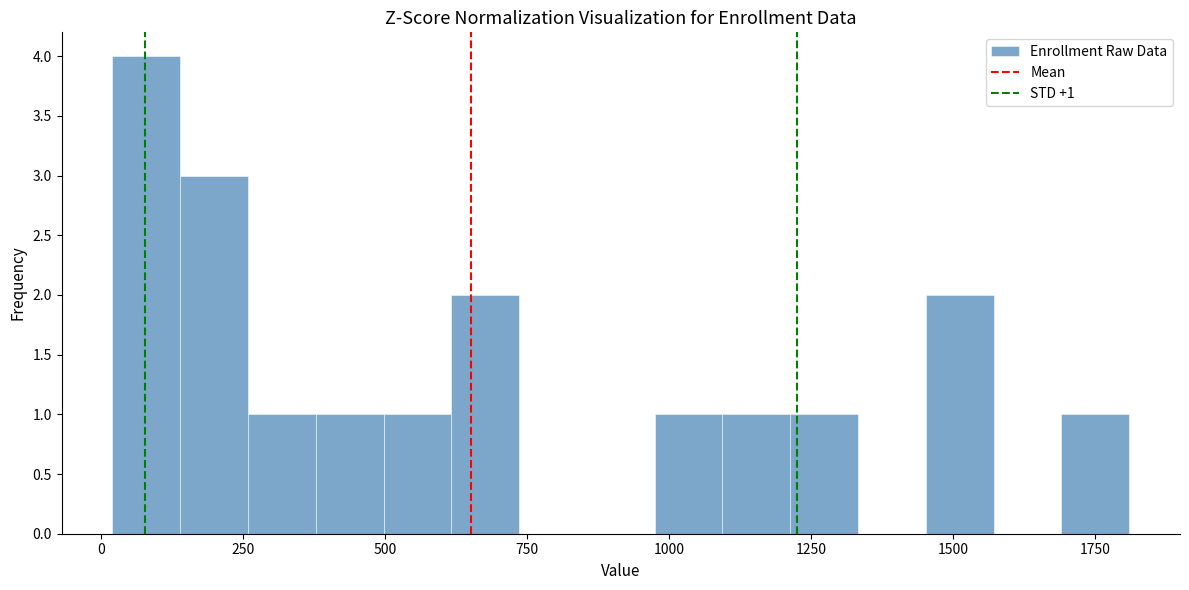

Read against the x-axis, roughly where is the centre of the tallest bar?

100